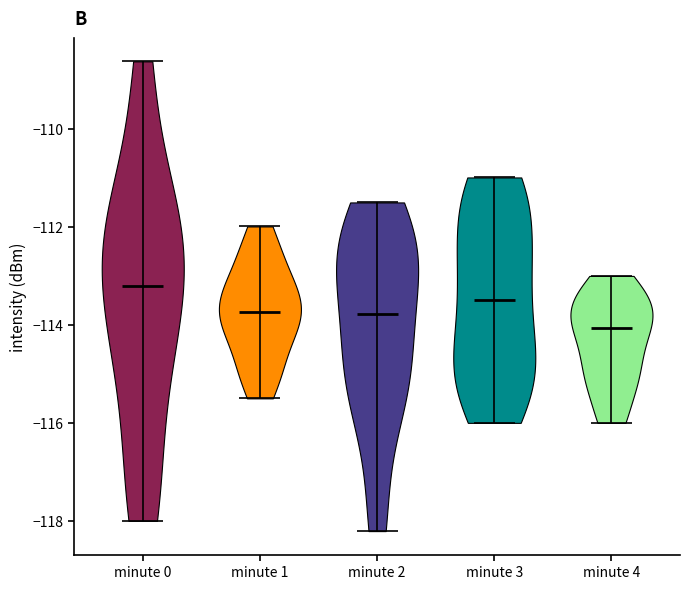

Reading left to right, read every violin against the y-axis: where its median line is, and the lowest and highest points it reaches. The values are not printed on the chart, so give them approximately, as read against the axis.

minute 0: median line -113.2, lowest point -118.0, highest point -108.6
minute 1: median line -113.8, lowest point -115.4, highest point -112.0
minute 2: median line -113.8, lowest point -118.2, highest point -111.4
minute 3: median line -113.4, lowest point -116.0, highest point -111.0
minute 4: median line -114.0, lowest point -116.0, highest point -113.0